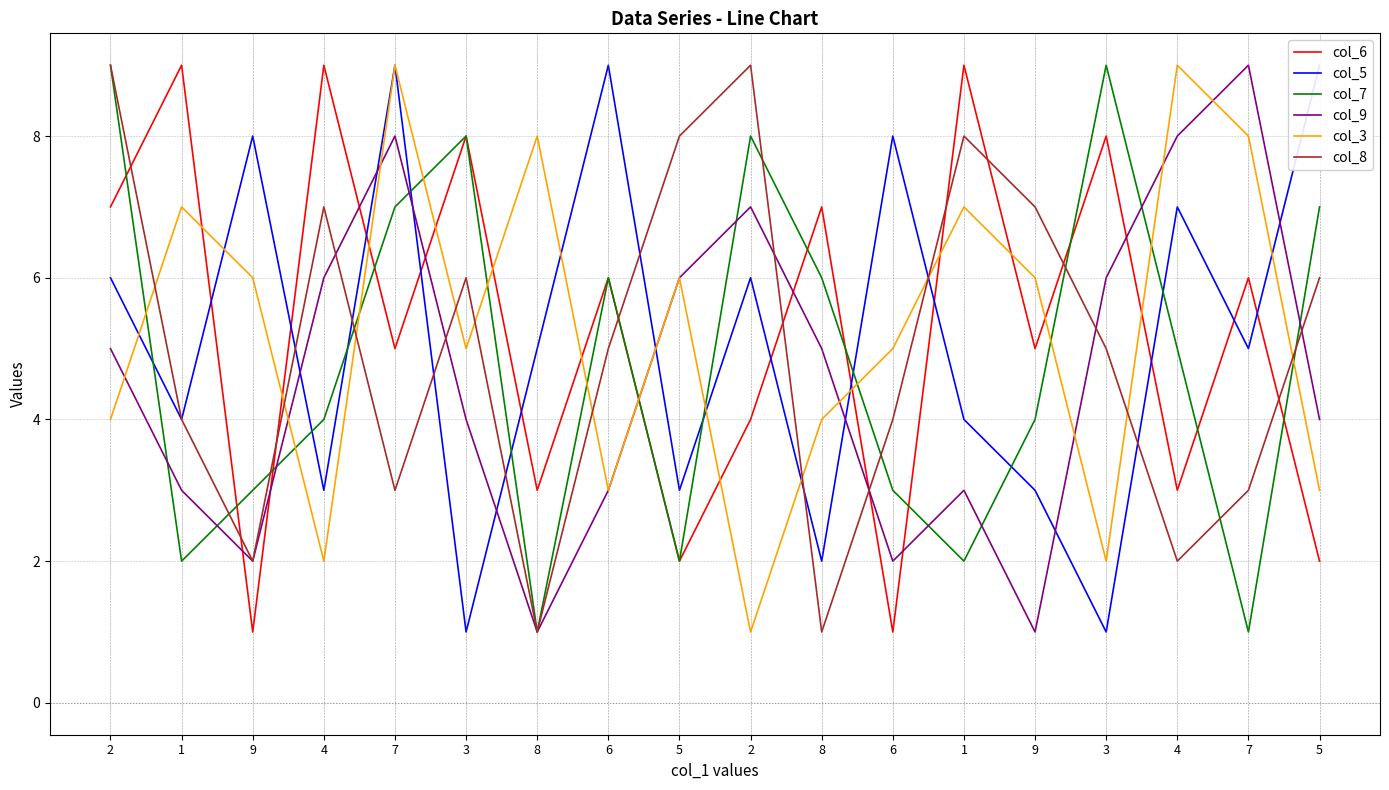

Which has a higher value, 4 or 2?

2